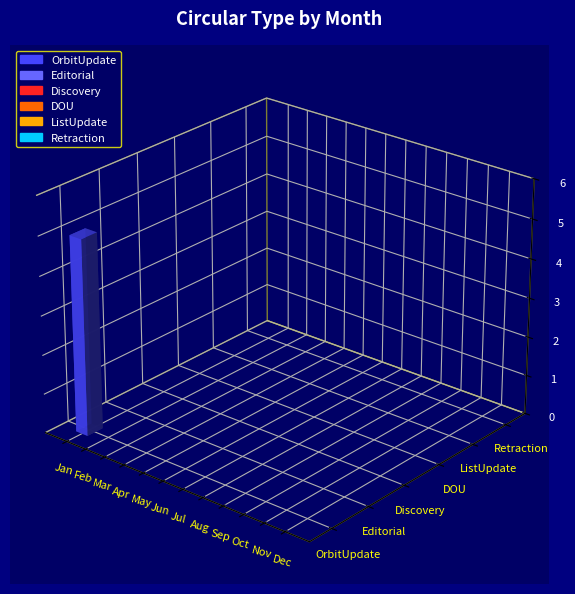

True or false: Retraction has a value of 0 at Jul.

True